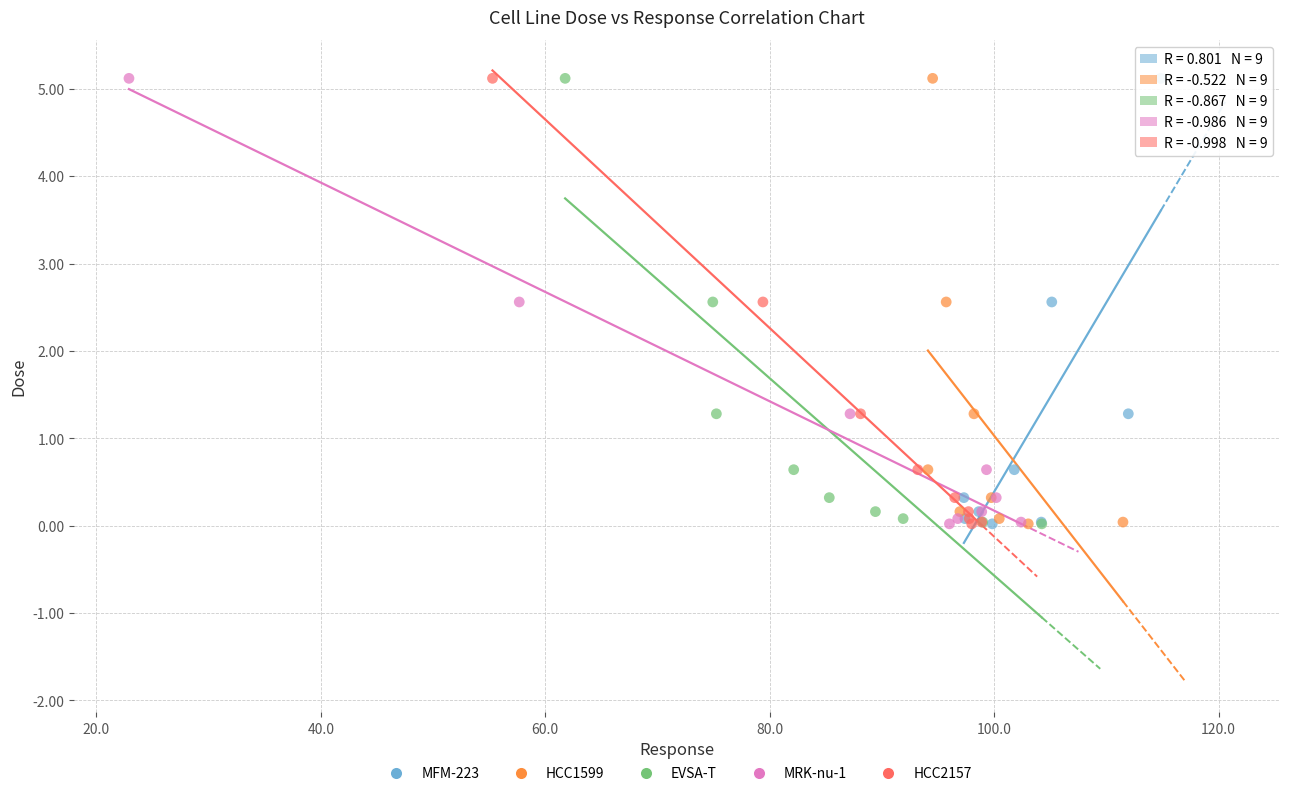

What are all the series names shown in the legend?

MFM-223, HCC1599, EVSA-T, MRK-nu-1, HCC2157